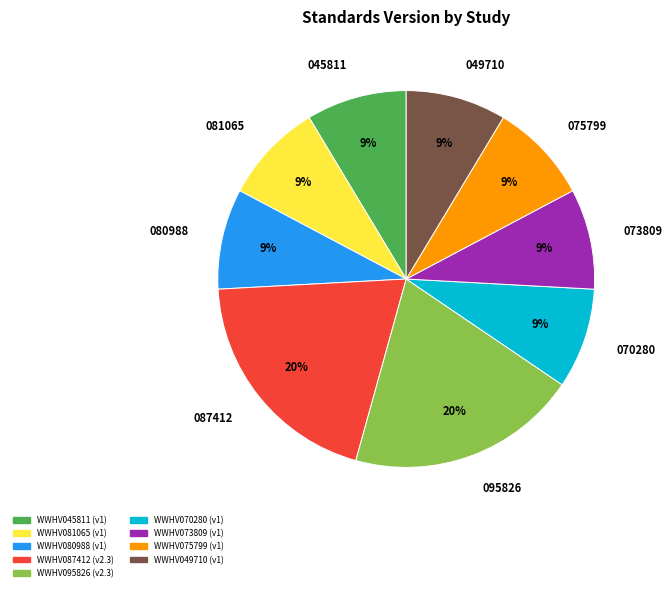

Is the sum of WWHV075799 and WWHV073809 greater than half?

No